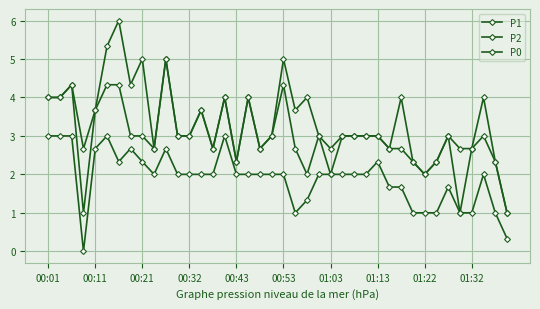

Count the number of data series in this chart.

3